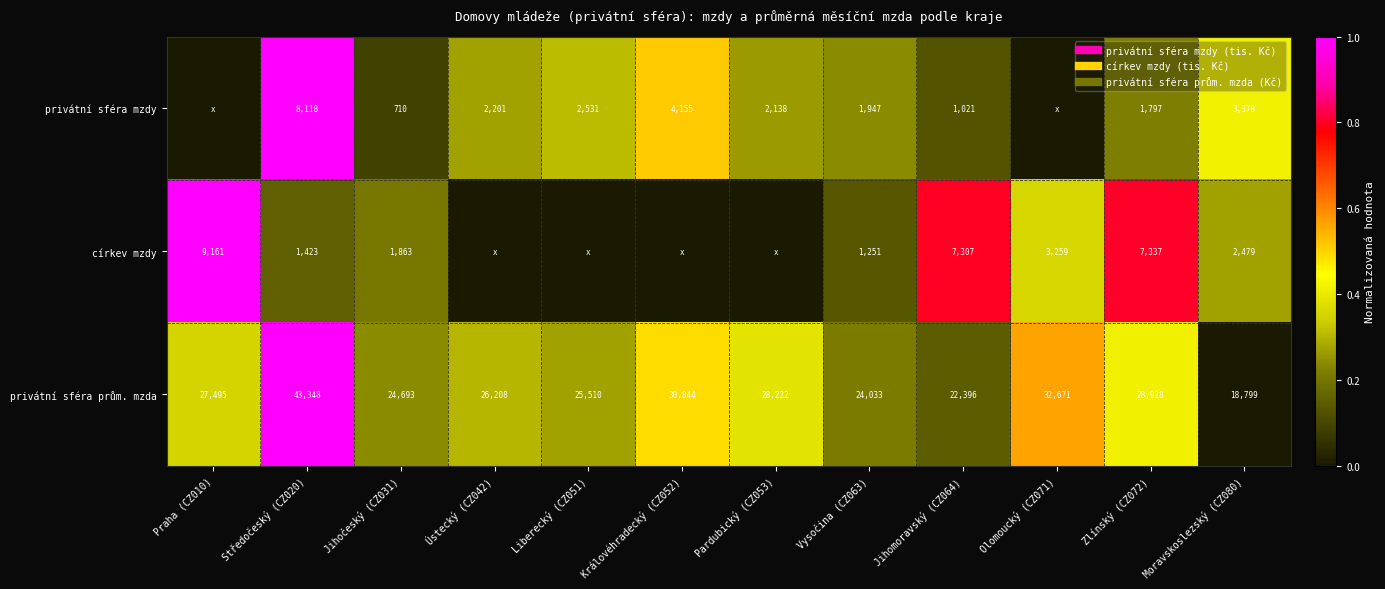

List the labels in order of církev mzdy value, largest first.

Praha (CZ010), Zlínský (CZ072), Jihomoravský (CZ064), Olomoucký (CZ071), Moravskoslezský (CZ080), Jihočeský (CZ031), Středočeský (CZ020), Vysočina (CZ063), Ústecký (CZ042), Liberecký (CZ051), Královéhradecký (CZ052), Pardubický (CZ053)